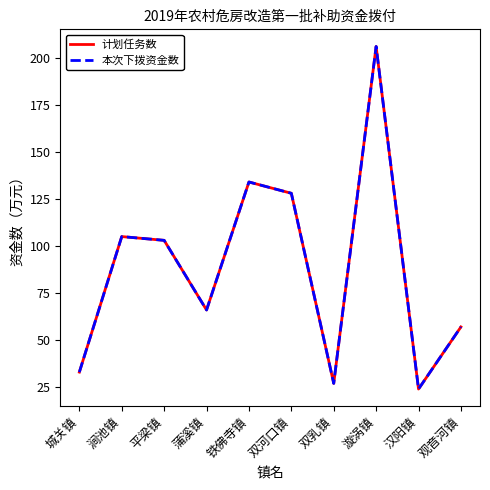

What is the label of the 9th point from the right?

涧池镇